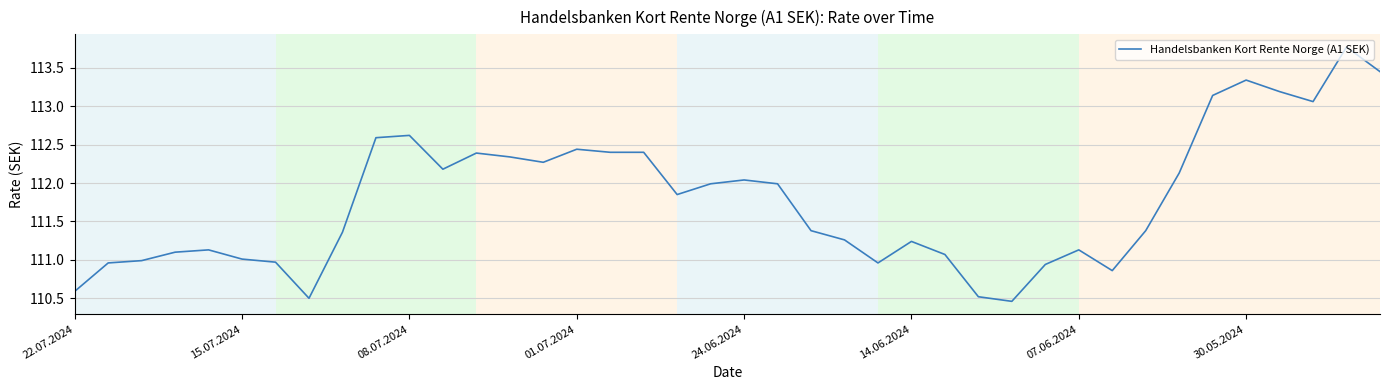

What is the difference between the maximum and minimum values?

3.3